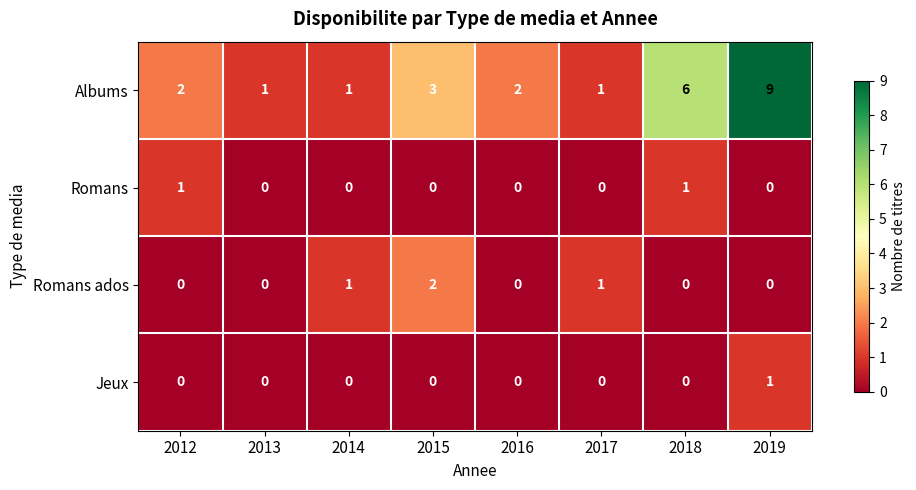

What is the spread (max minus min) of values at 2019?

9